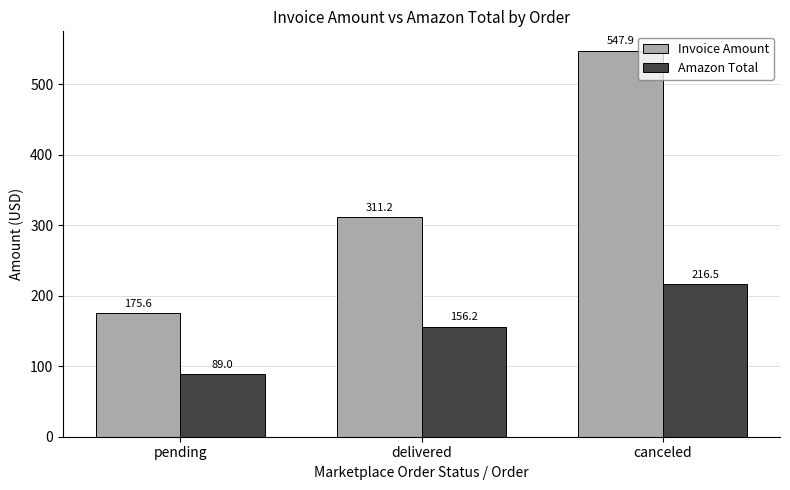

The value of Amazon Total at canceled is 216.5. True or false?

True